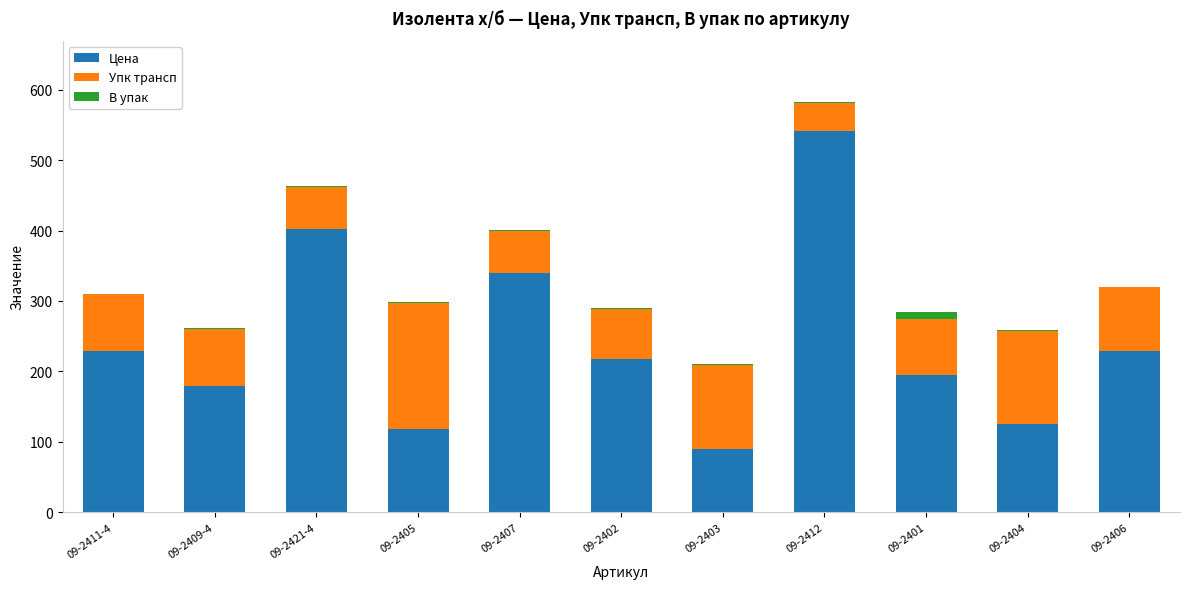

At which label is Цена closest to 315?

09-2407